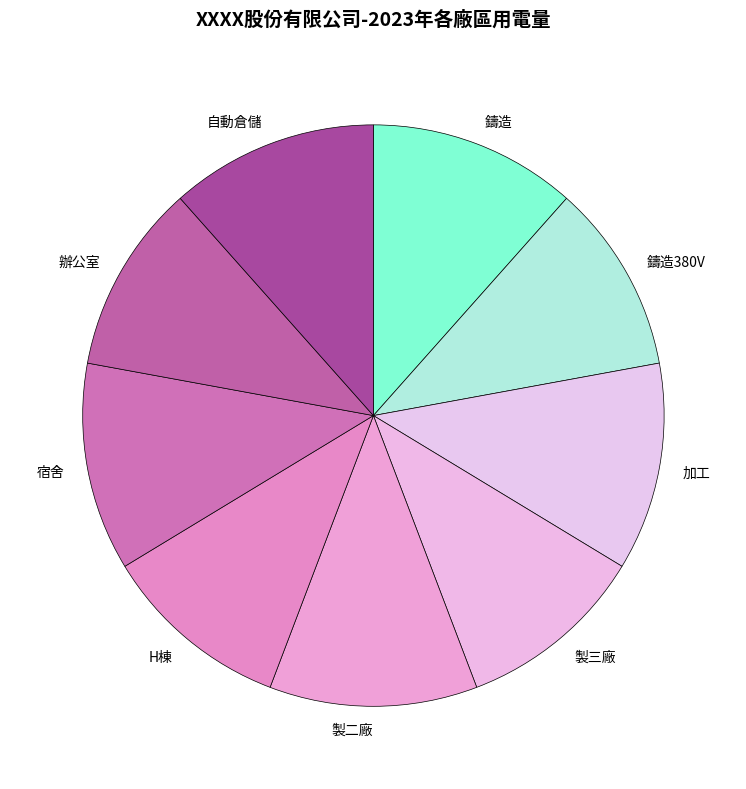

True or false: 加工 accounts for 25% of the total.

False